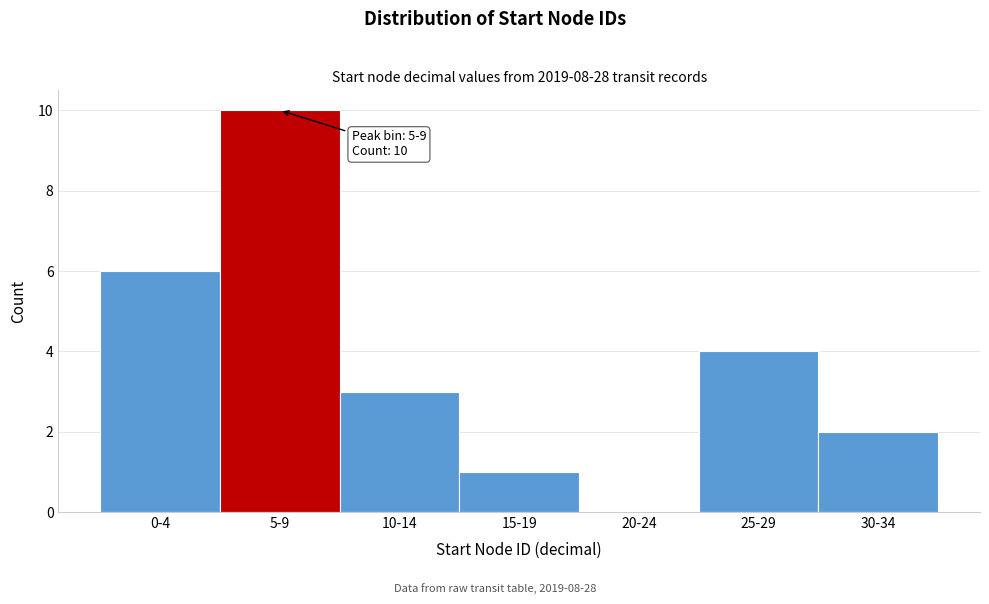

Reading right to left, list all the values displayed in this chart.

30-34=2	25-29=4	20-24=0	15-19=1	10-14=3	5-9=10	0-4=6